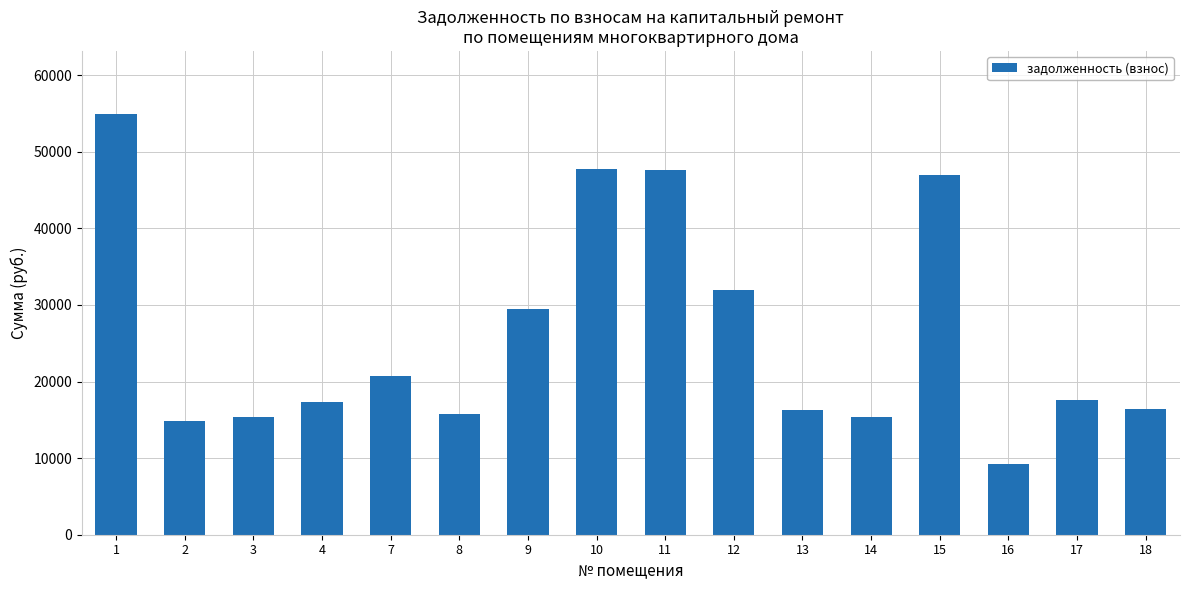

Is it true that the value at 14 is 15379.0?

True